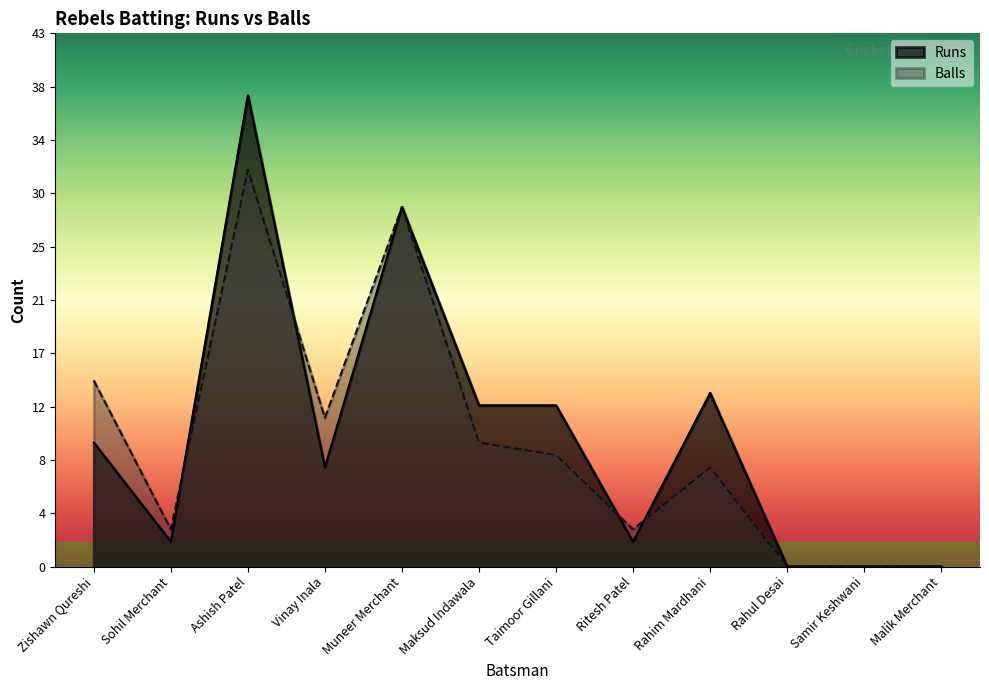

List the series in order of their overall mean, highest first.

Runs, Balls